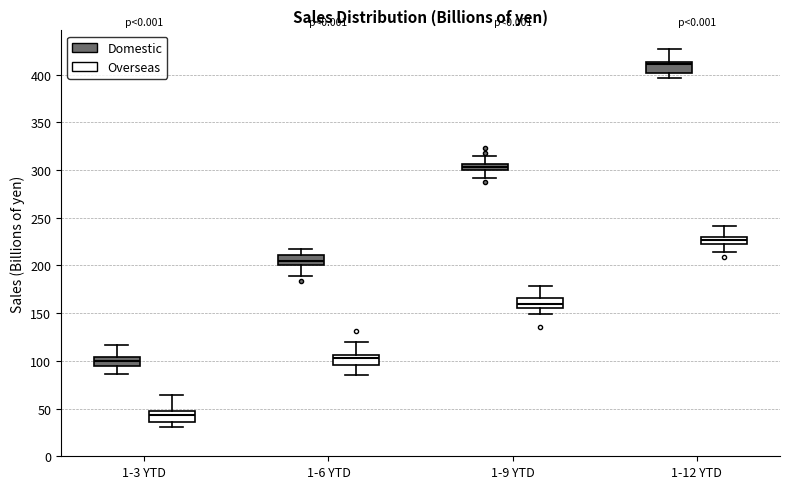

Which box's median line is the highest?

1-12 YTD (Domestic)